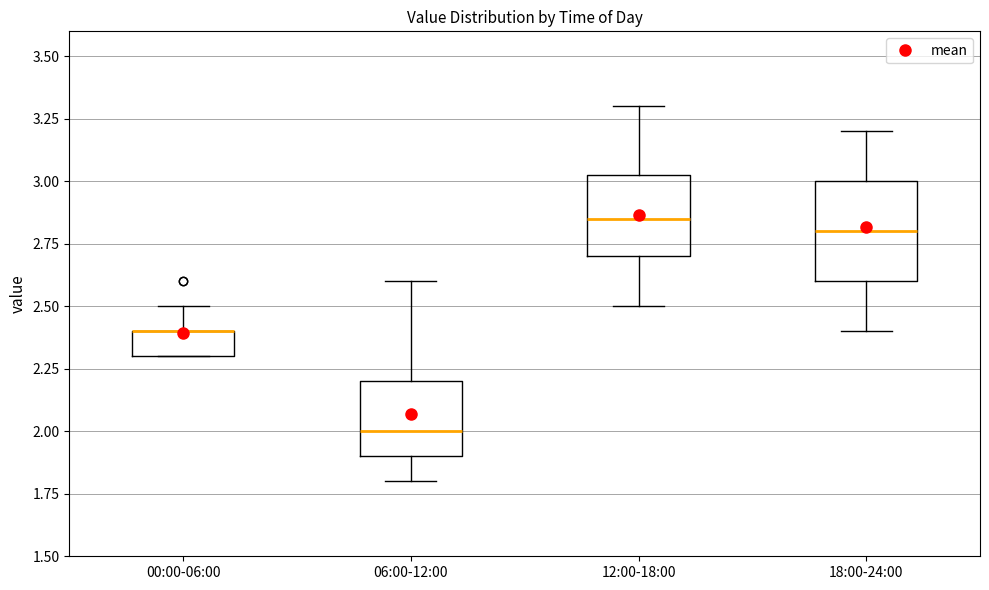

Which box is the tallest, from its lower edge to its upper edge?

18:00-24:00